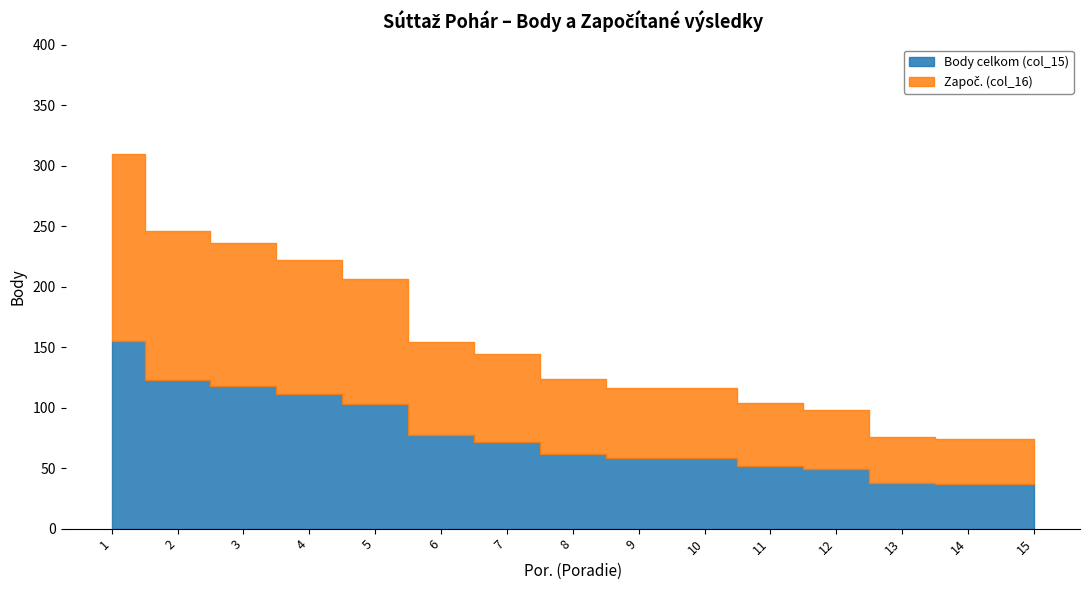

True or false: Započ. (col_16) and Body celkom (col_15) intersect in this chart.

False